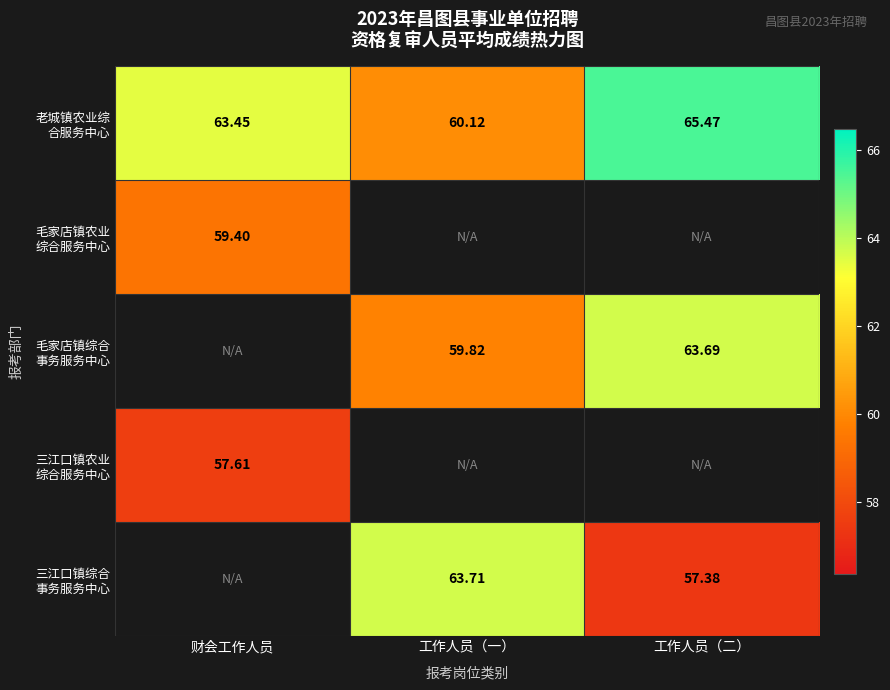

True or false: 三江口镇综合 事务服务中心 has a value of 63.7 at 工作人员（一）.

True